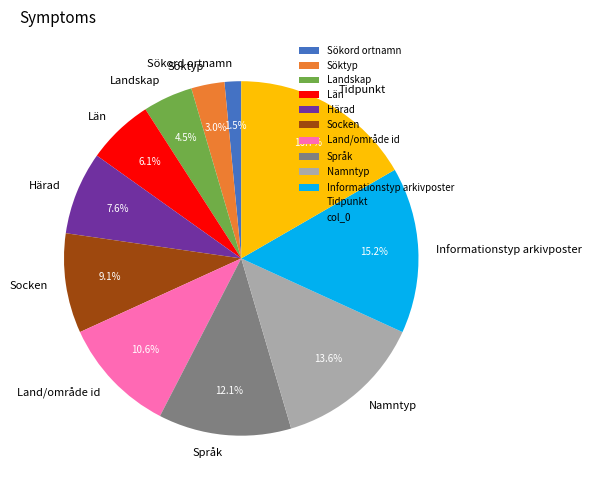

Which category has the smallest portion of the pie?

Sökord ortnamn